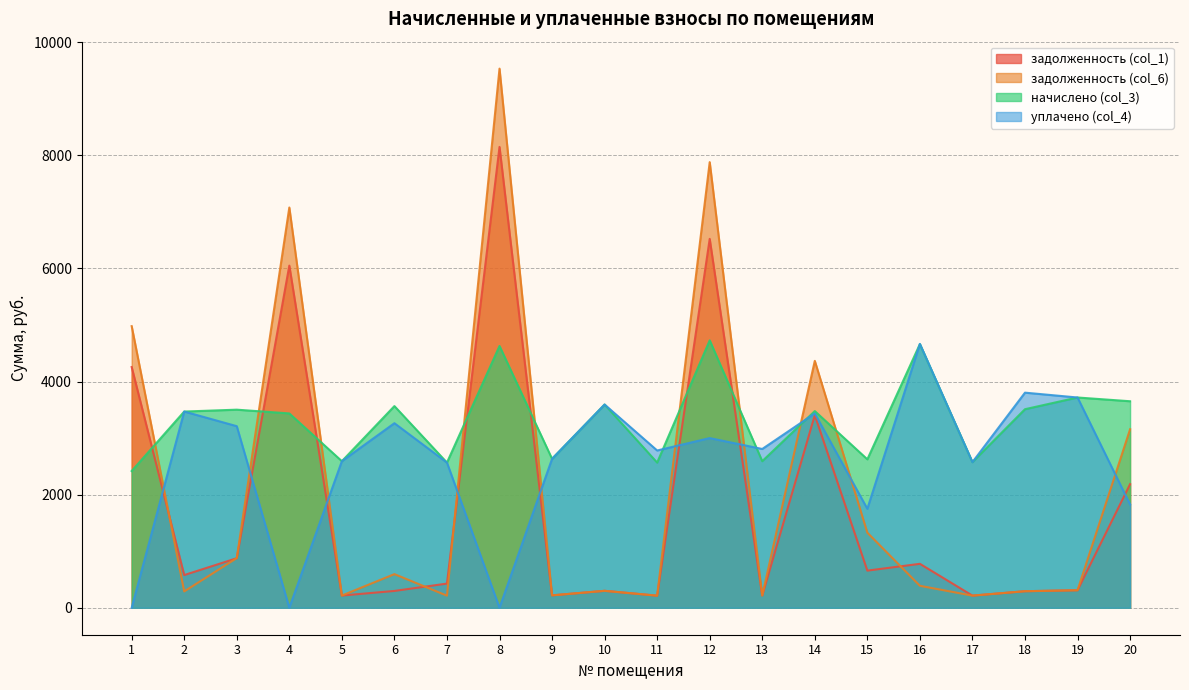

Is the value of задолженность (col_6) at 16 greater than the value of уплачено (col_4) at 6?

No